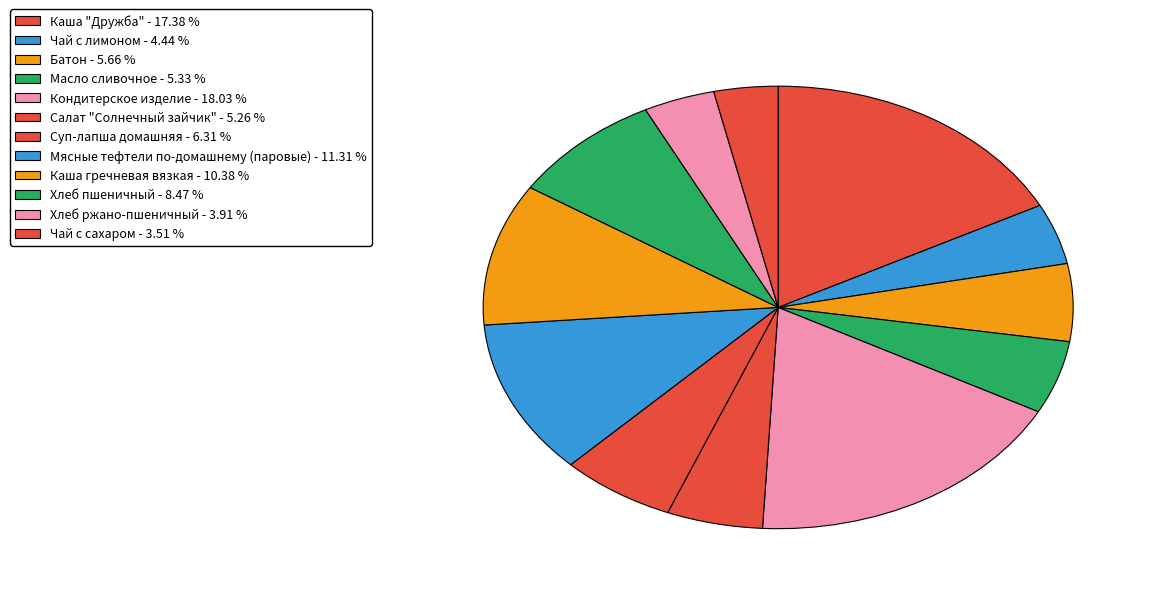

Is there any slice that represents more than half of the pie?

No